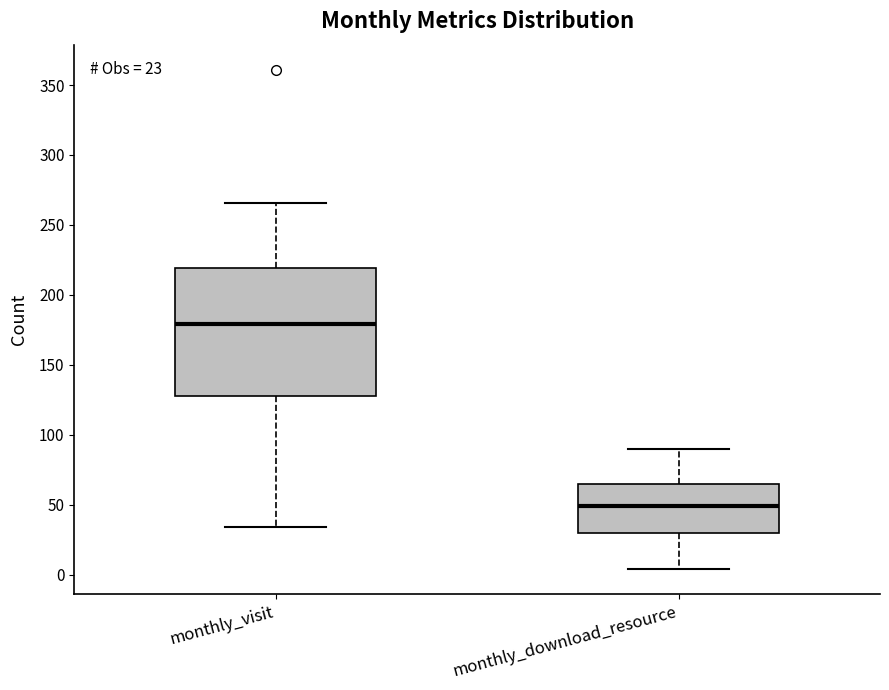

Which box has the lowest median line?

monthly_download_resource